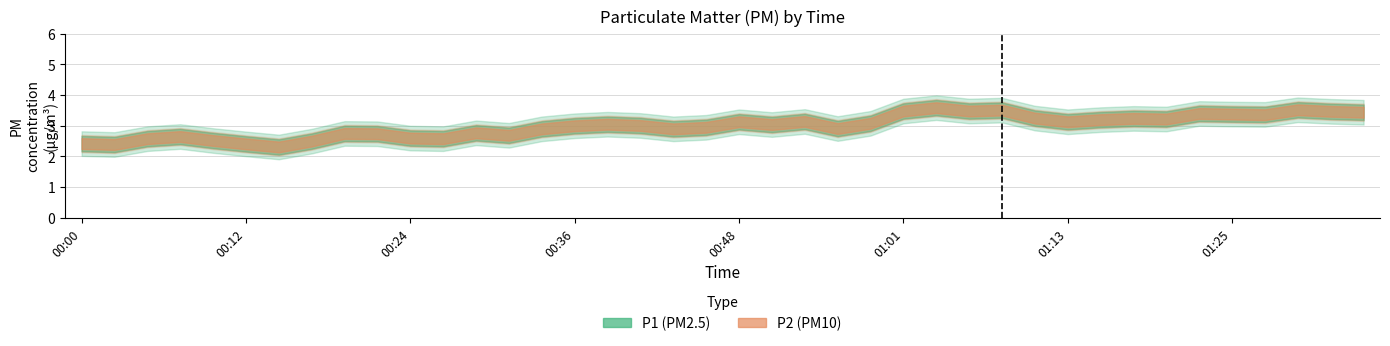

Is this an area chart (filled region under the line)?

No